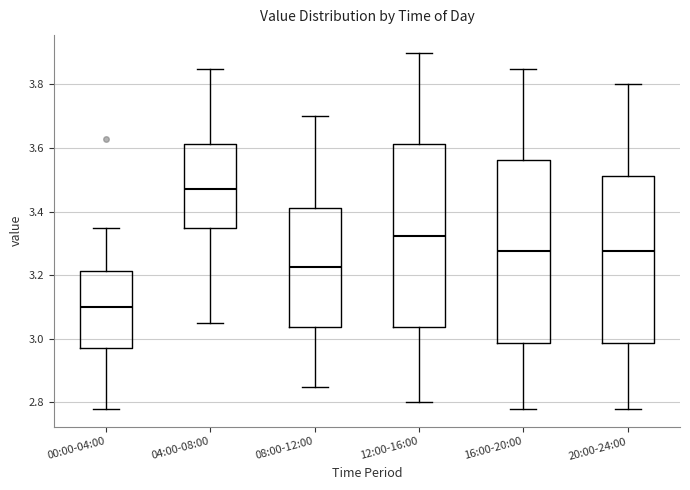

Which box's median line is the highest?

04:00-08:00